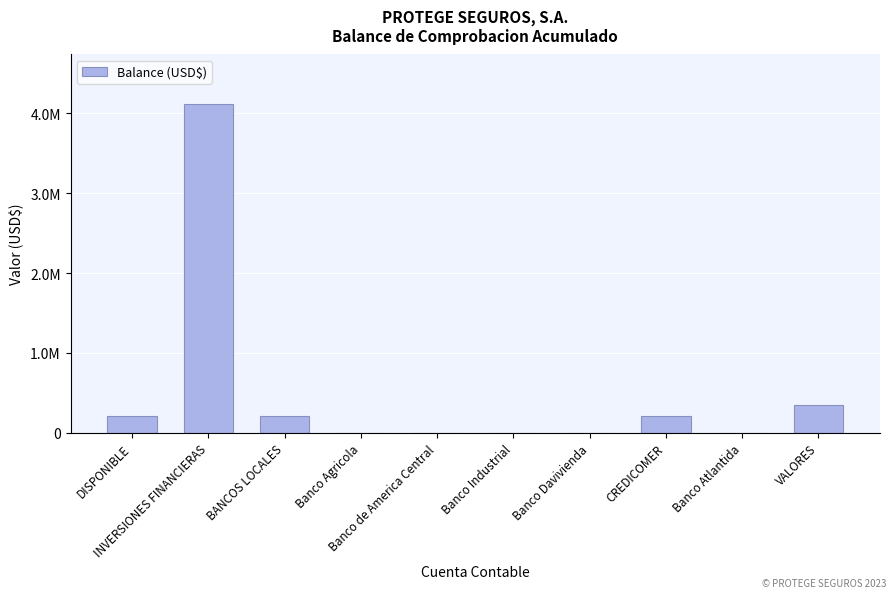

Reading left to right, what are all the values shown in this chart?

DISPONIBLE=215282.0	INVERSIONES FINANCIERAS=4116292.5	BANCOS LOCALES=214782.0	Banco Agricola=474.5	Banco de America Central=1745.6	Banco Industrial=52.0	Banco Davivienda=643.6	CREDICOMER=210316.5	Banco Atlantida=1549.8	VALORES=348687.5